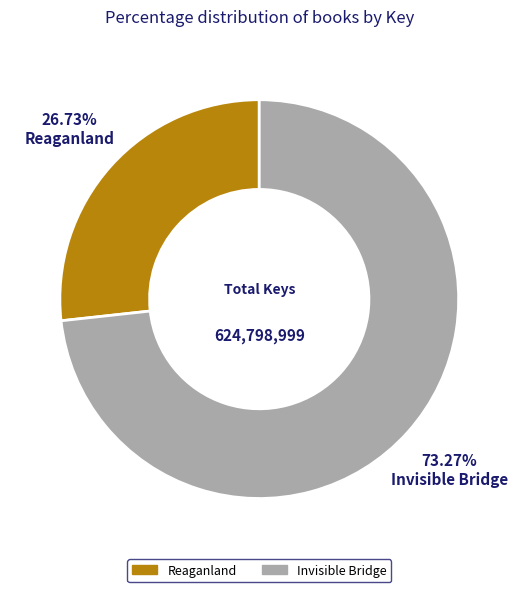

Which category has the smallest portion of the pie?

Reaganland